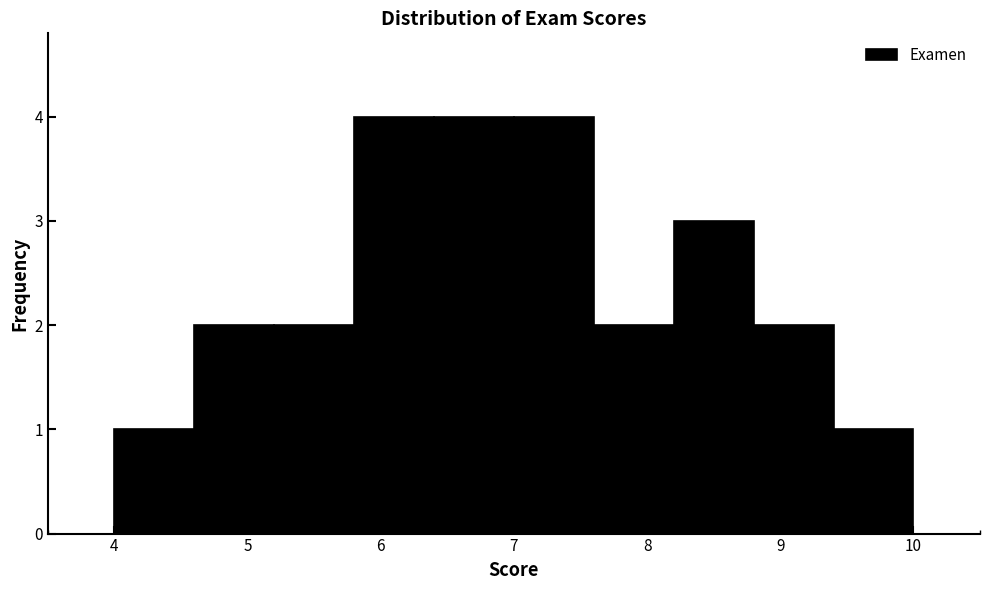

Reading left to right, list every bar in this chart as the range it spans on the x-axis followed by its height. The values are not printed on the chart, so give them approximately, as read against the axis.

4.0 to 4.6: 1
4.6 to 5.2: 2
5.2 to 5.8: 2
5.8 to 6.4: 4
6.4 to 7.0: 4
7.0 to 7.6: 4
7.6 to 8.2: 2
8.2 to 8.8: 3
8.8 to 9.4: 2
9.4 to 10.0: 1